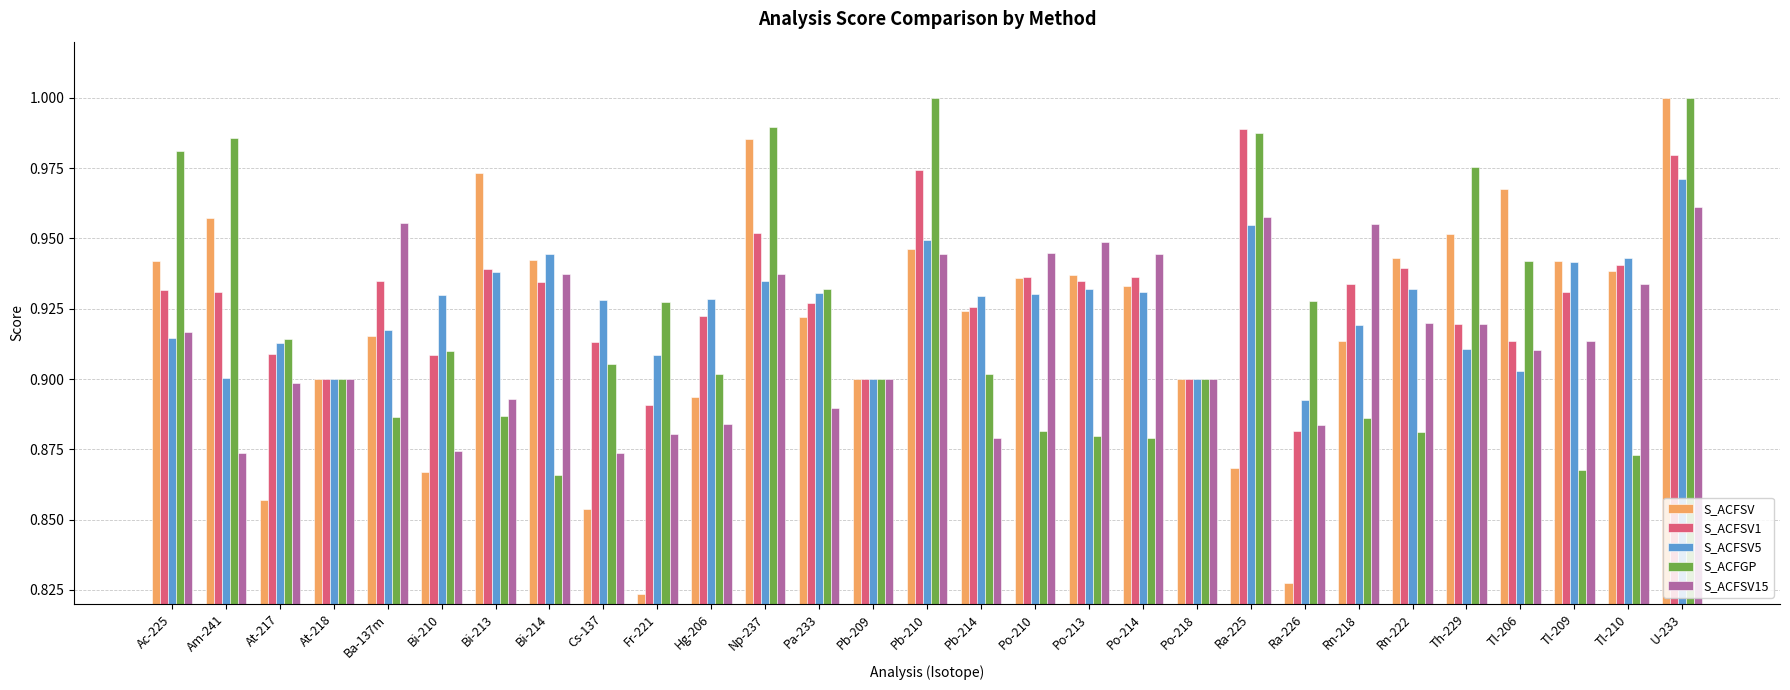

At which category is the sum across all series the highest?

U-233